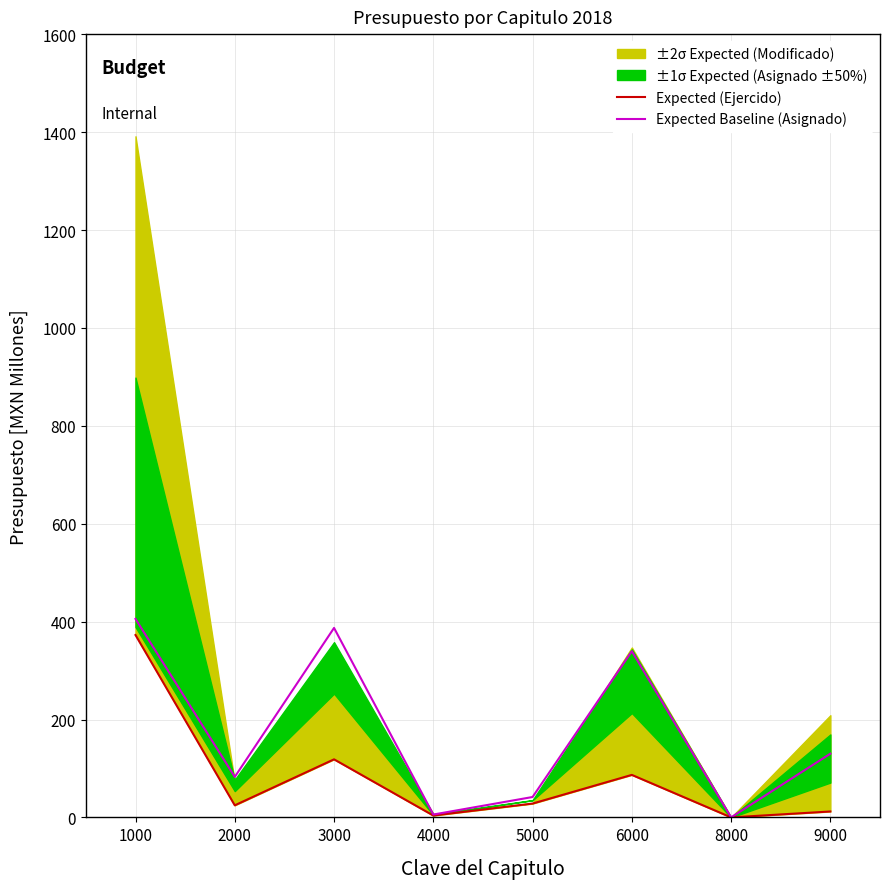

What is the value of the Expected (Ejercido) point at the 2nd from the left?

24.7